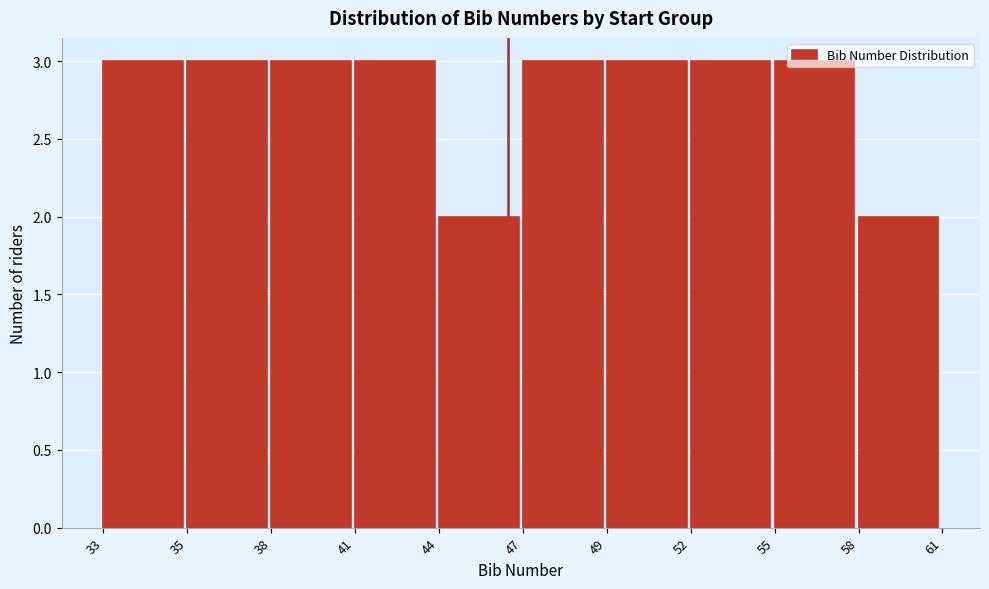

What is the value of the 10th bar from the left?

2